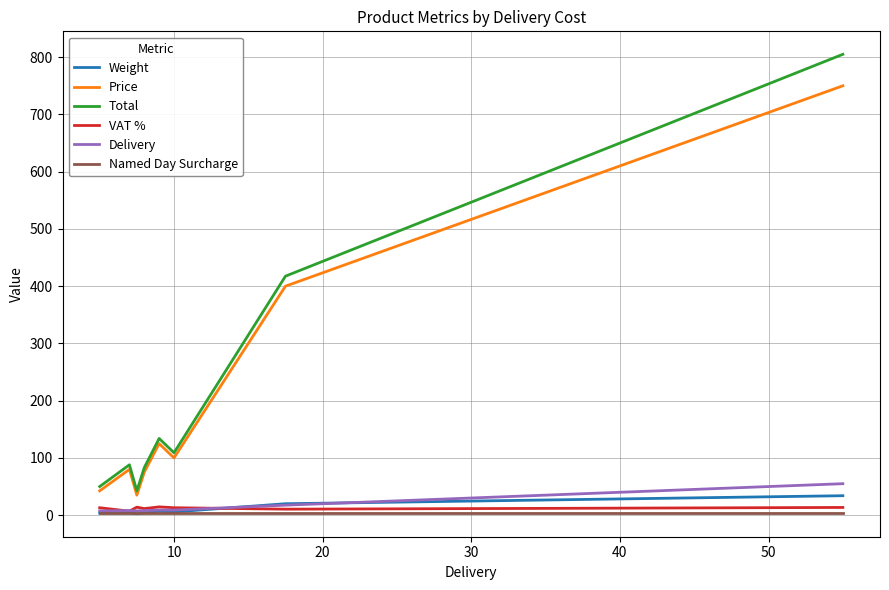

Which series has the largest range (max minus min)?

Total